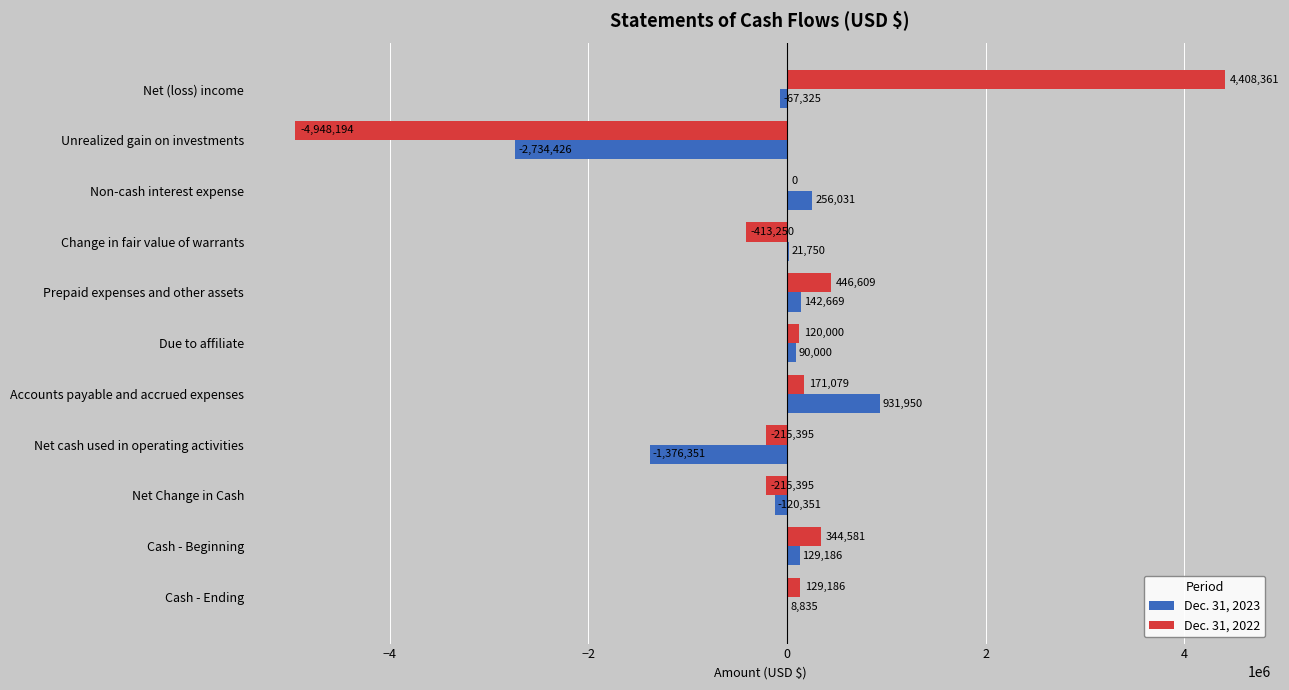

At which label is Dec. 31, 2023 closest to -901238?

Net cash used in operating activities